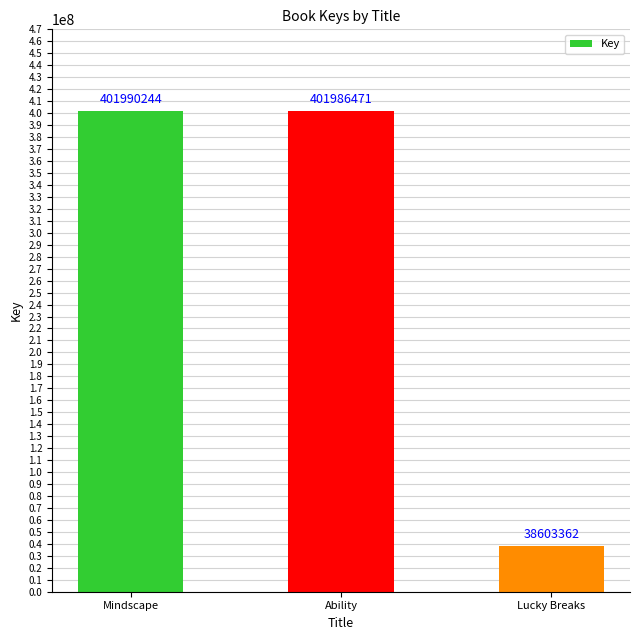

Approximately how many times larger is the value at Mindscape compared to Ability?

1.0